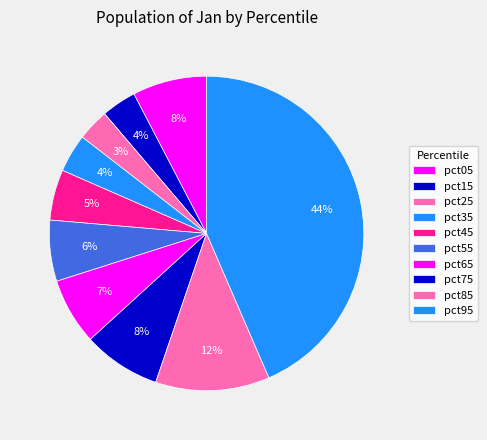

How many segments does this pie chart have?

10